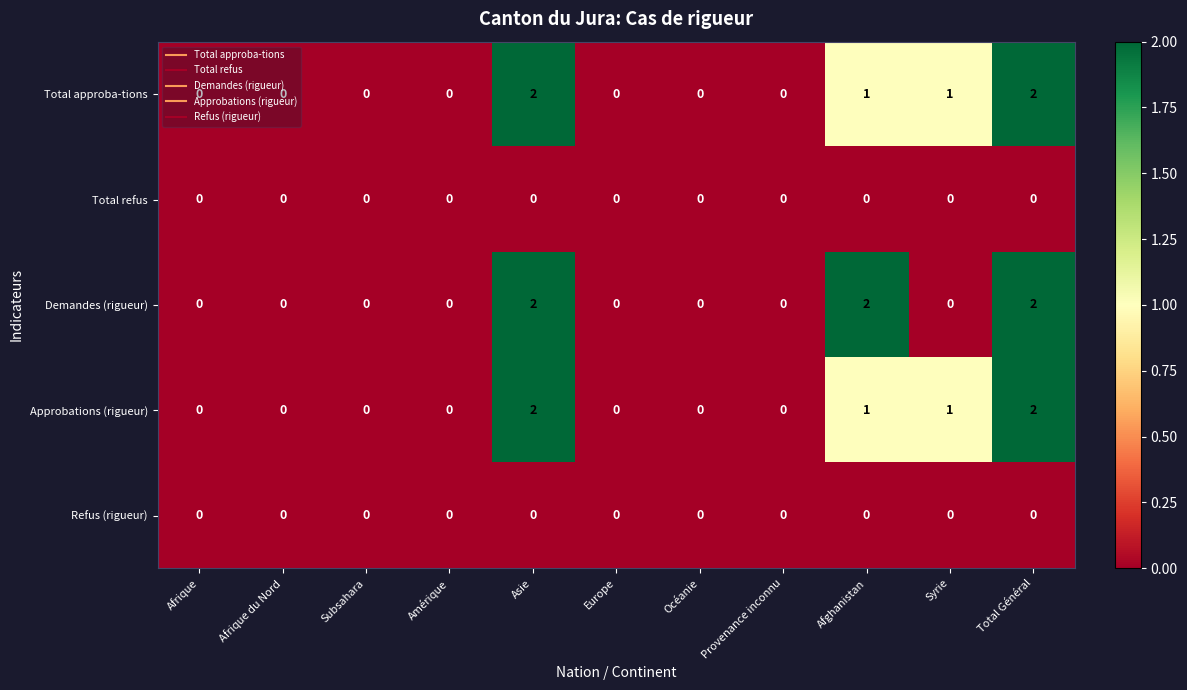

Is the value of Demandes (rigueur) at Afghanistan greater than the value of Total refus at Asie?

Yes